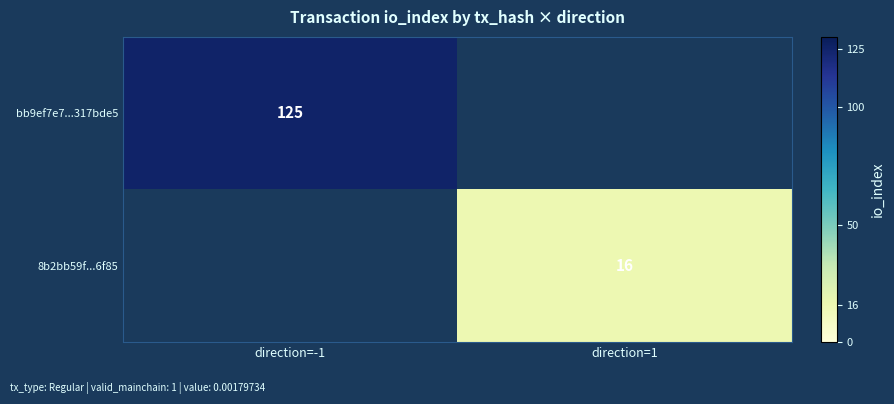

True or false: bb9ef7e7...317bde5 has a value of 77 at direction=-1.

False